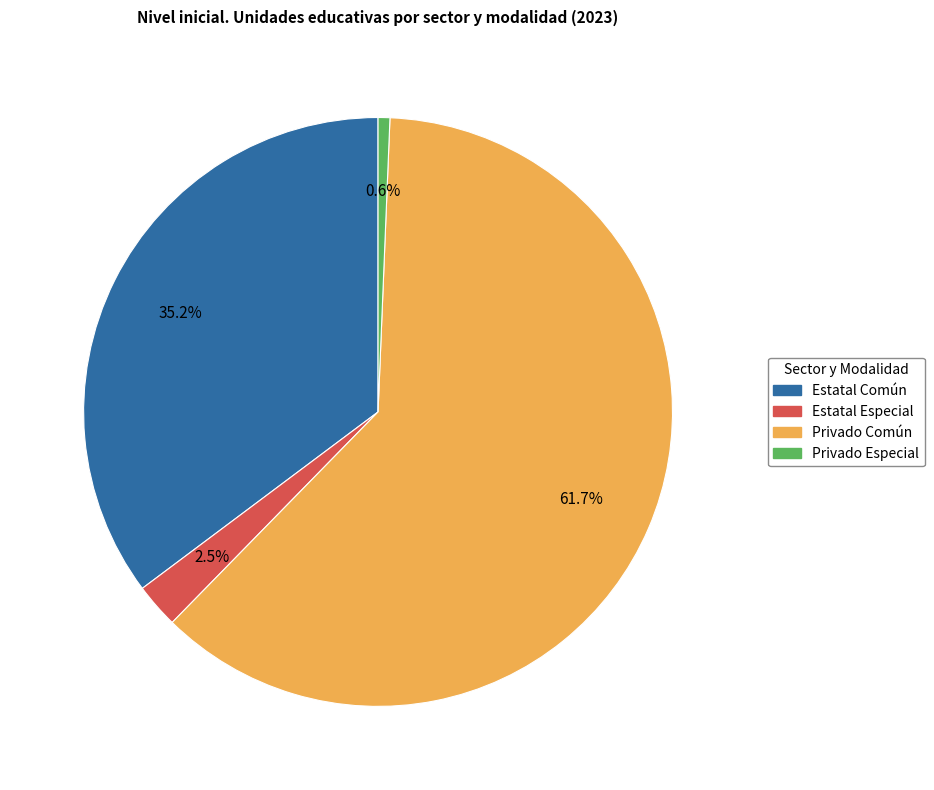

What percentage is the Privado Especial slice, to the nearest percent?

1%